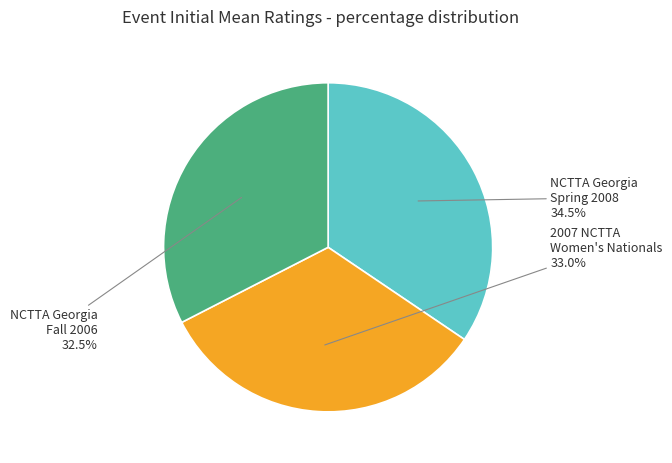

To the nearest percent, what is the average slice percentage?

33%